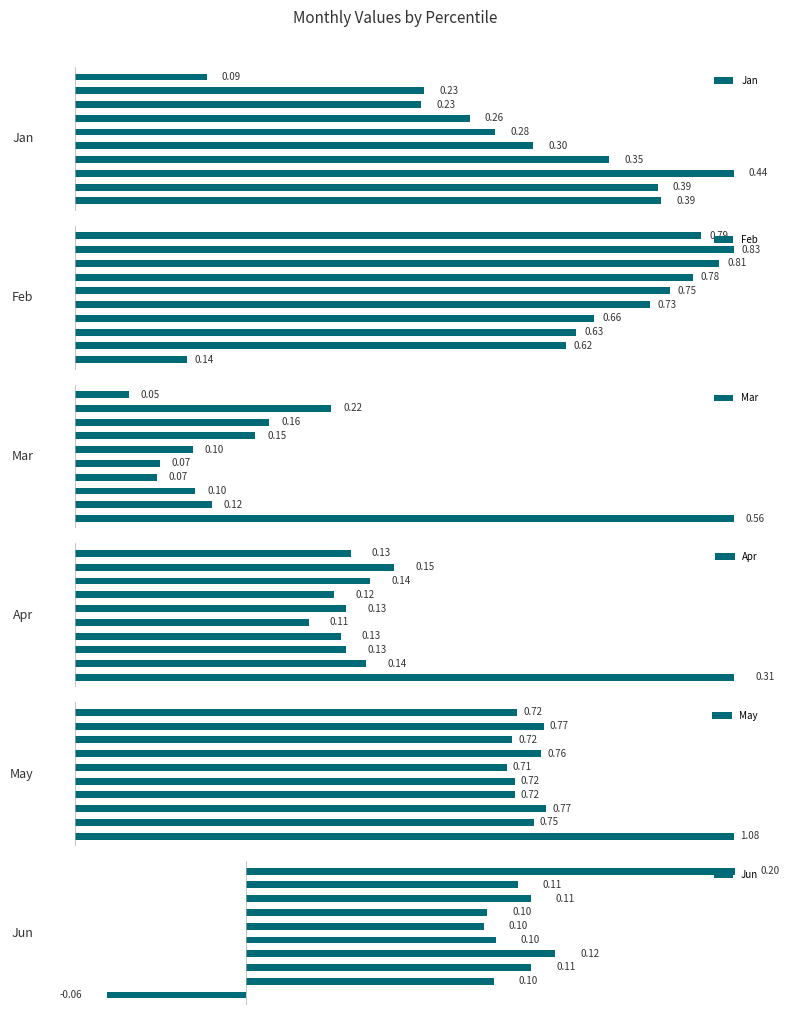

Reading left to right, extract all data points from this chart.

Jan: 0=0.4	1=0.4	2=0.4	3=0.4	4=0.3	5=0.3	6=0.3	7=0.2	8=0.2	9=0.1
Feb: 0=0.1	1=0.6	2=0.6	3=0.7	4=0.7	5=0.8	6=0.8	7=0.8	8=0.8	9=0.8
Mar: 0=0.6	1=0.1	2=0.1	3=0.1	4=0.1	5=0.1	6=0.2	7=0.2	8=0.2	9=0.0
Apr: 0=0.3	1=0.1	2=0.1	3=0.1	4=0.1	5=0.1	6=0.1	7=0.1	8=0.2	9=0.1
May: 0=1.1	1=0.8	2=0.8	3=0.7	4=0.7	5=0.7	6=0.8	7=0.7	8=0.8	9=0.7
Jun: 0=-0.1	1=0.1	2=0.1	3=0.1	4=0.1	5=0.1	6=0.1	7=0.1	8=0.1	9=0.2